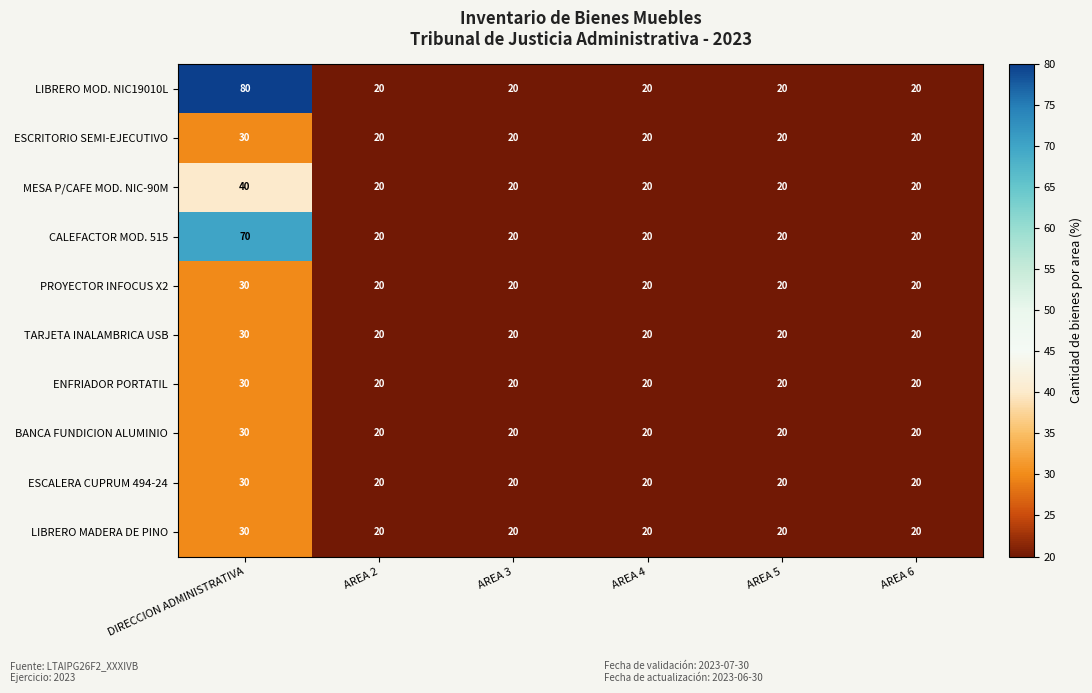

At which category is the sum across all series the highest?

DIRECCION ADMINISTRATIVA